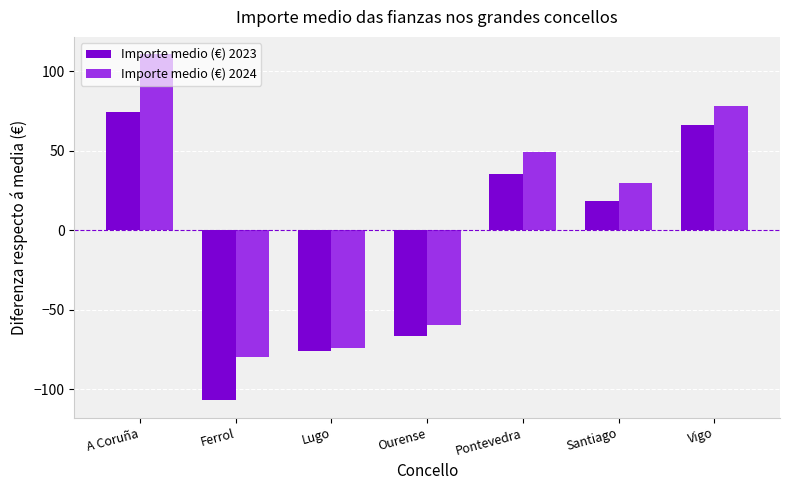

The value of Importe medio (€) 2024 at Ferrol is -79.8. True or false?

True